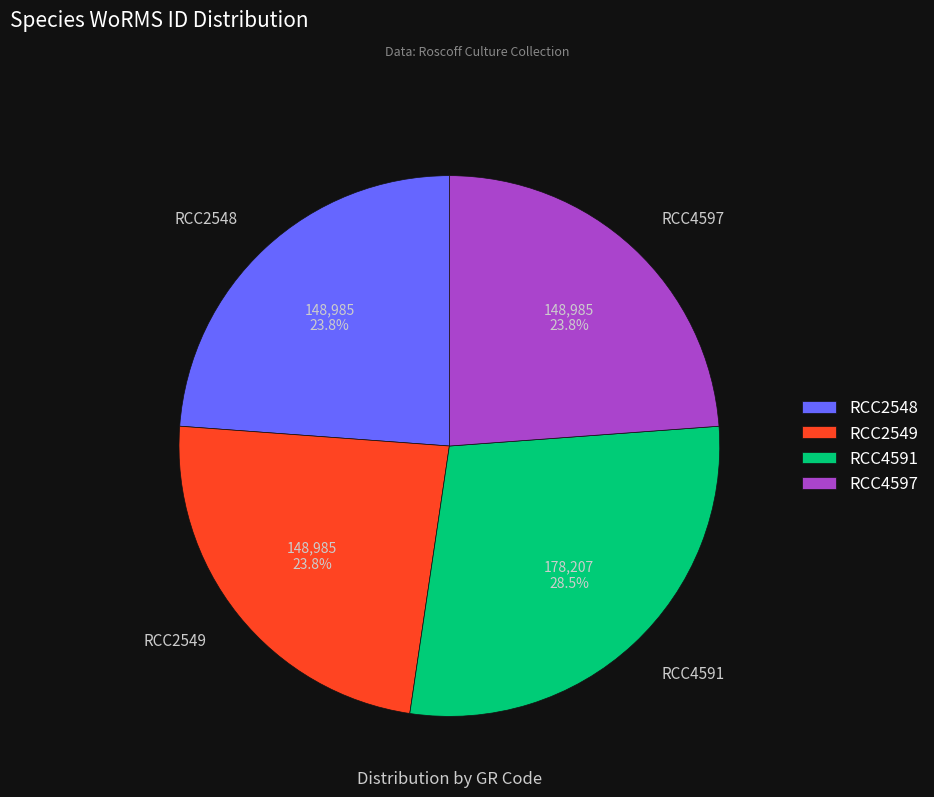

Is it true that RCC4597 is 11% of the pie?

False